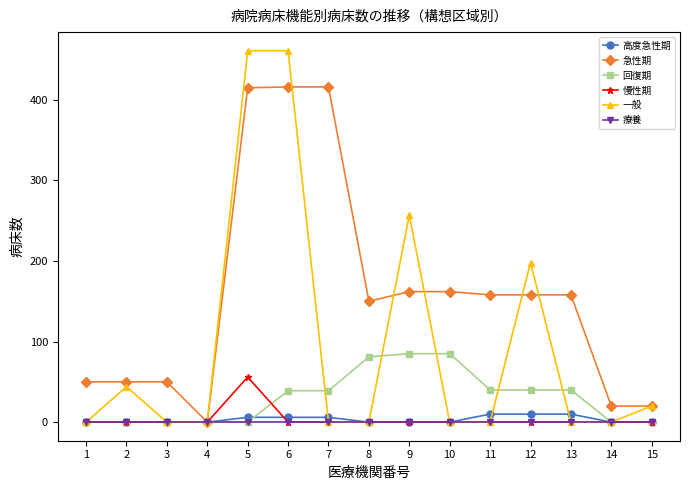

Between 5 and 7, which series saw the biggest shift?

一般